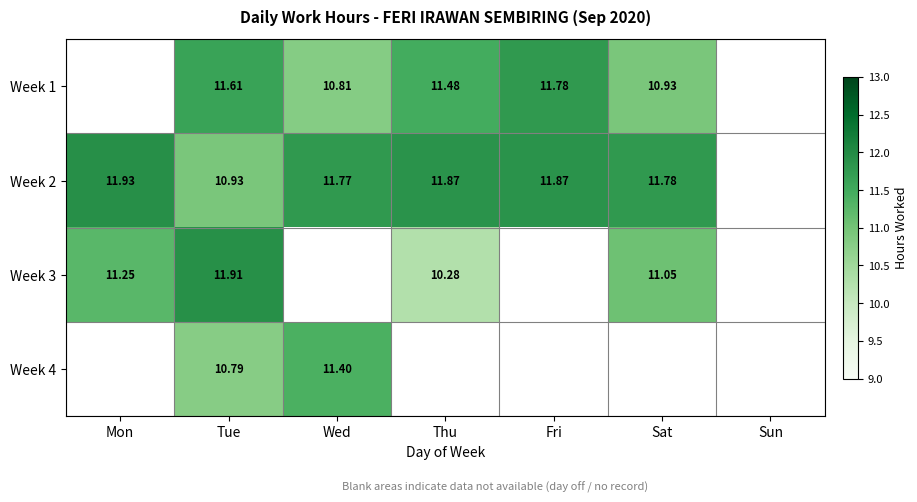

At which label does Week 3 reach its minimum?

Thu